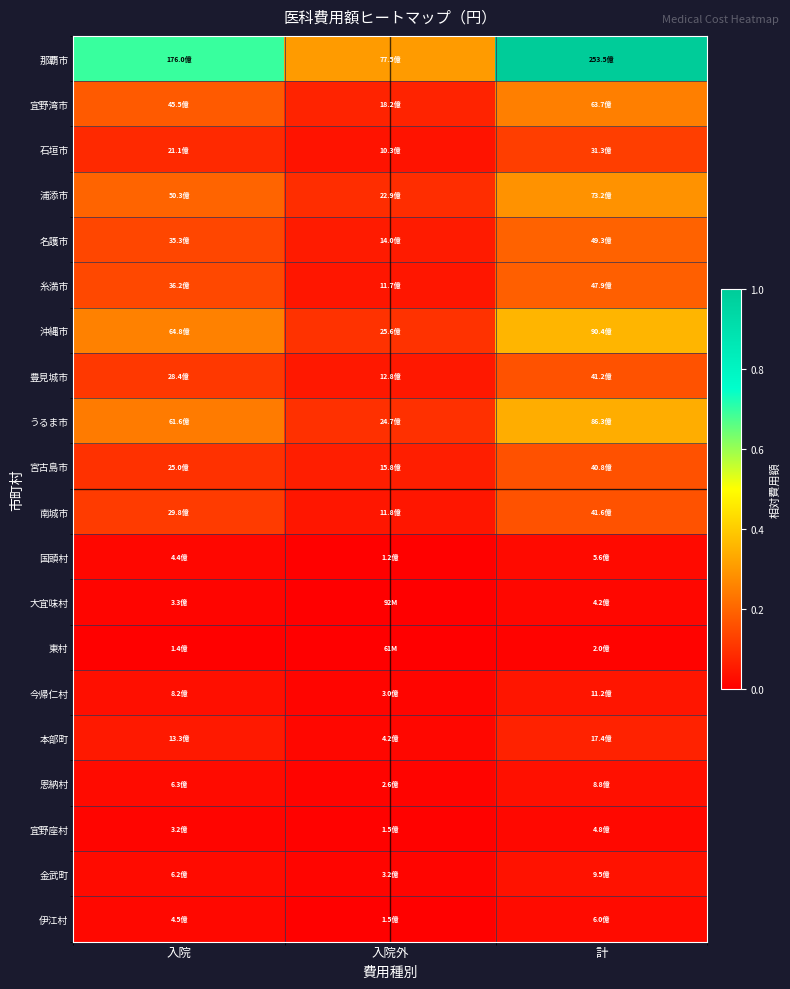

At how many categories does at least one series exceed 0?

3